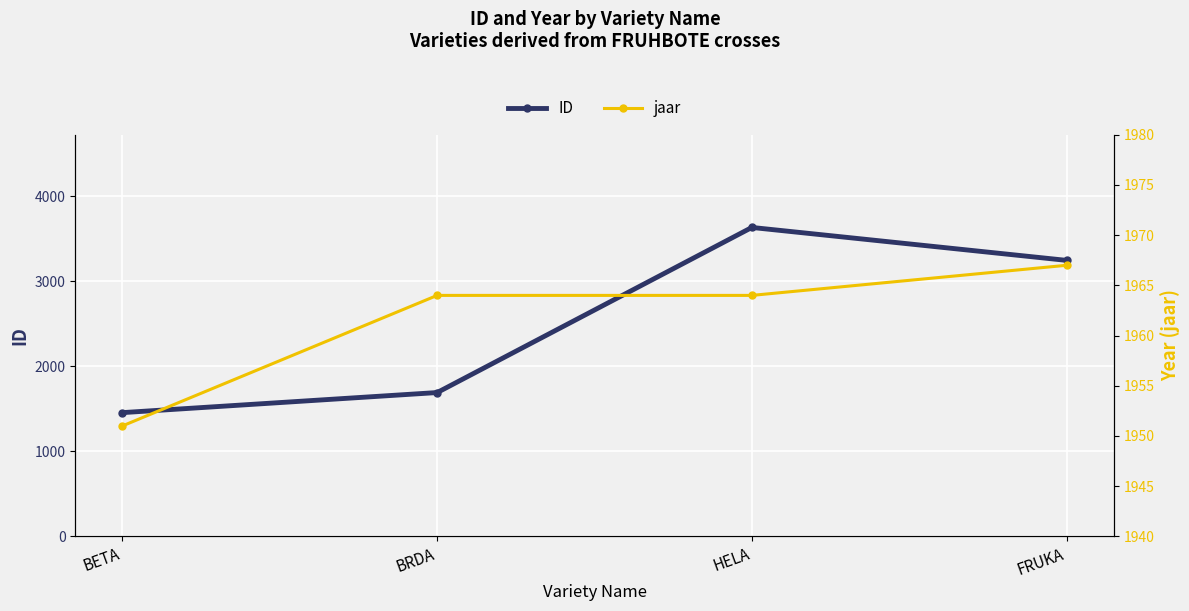

Is the value of ID at BRDA greater than the value of jaar at HELA?

No